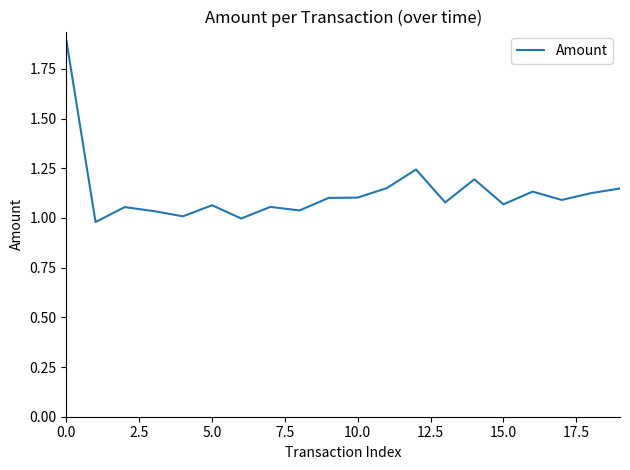

How many lines are shown in the chart?

1